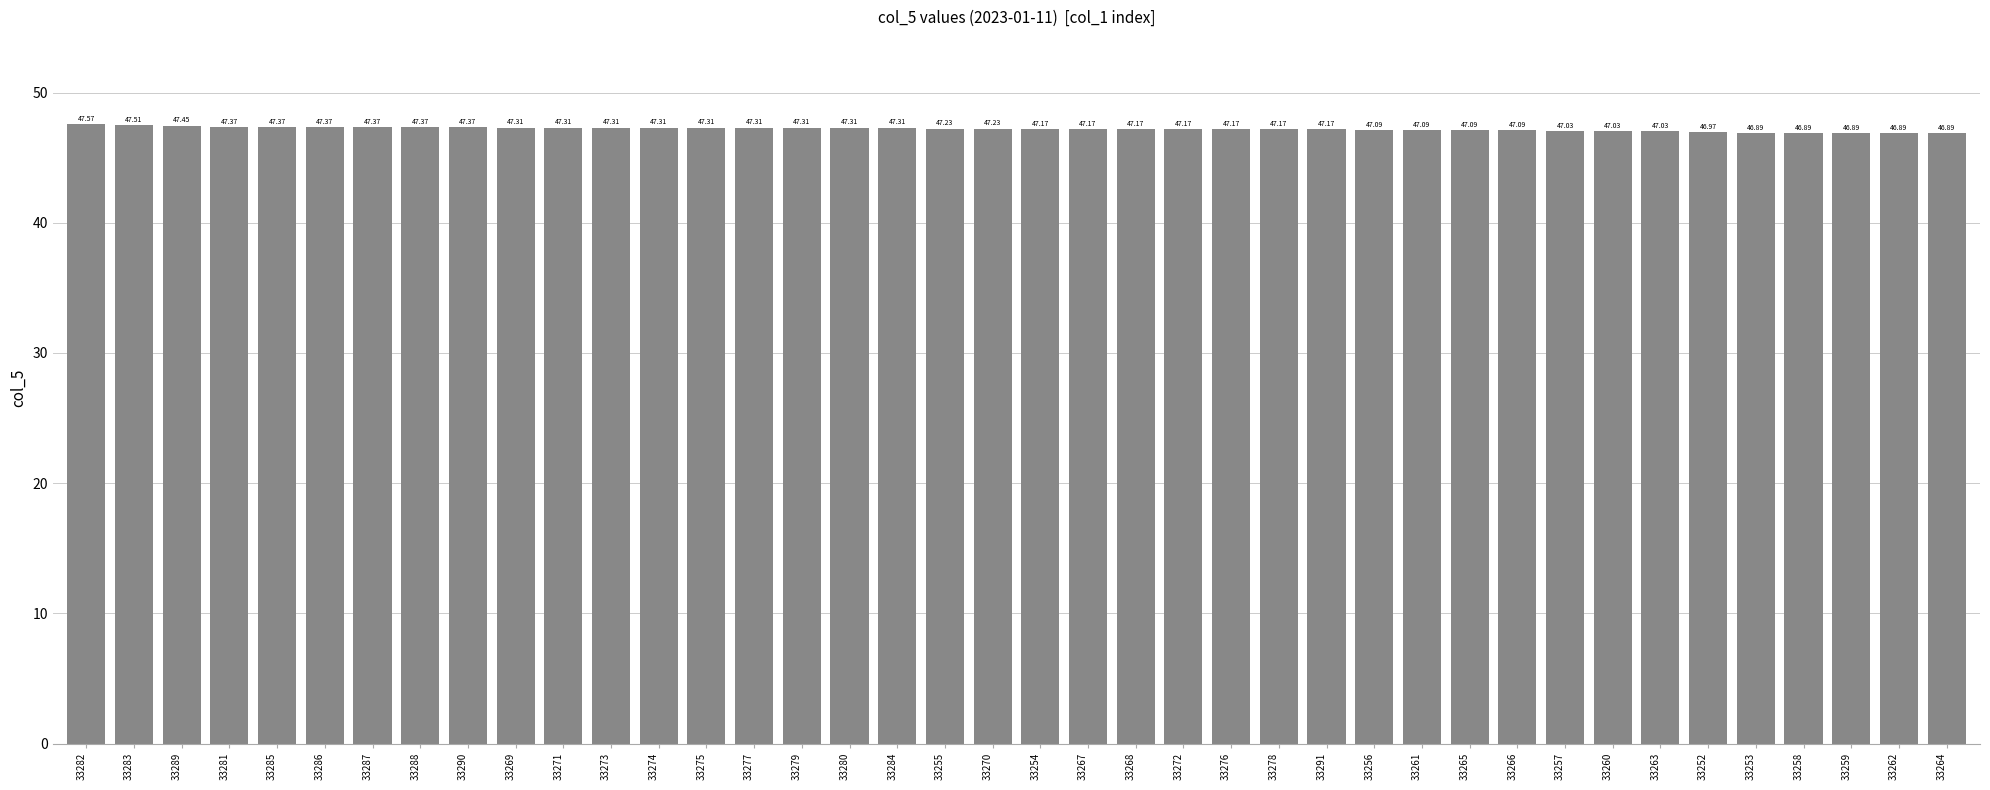

What is the change in value from 33282 to 33254?

-0.4